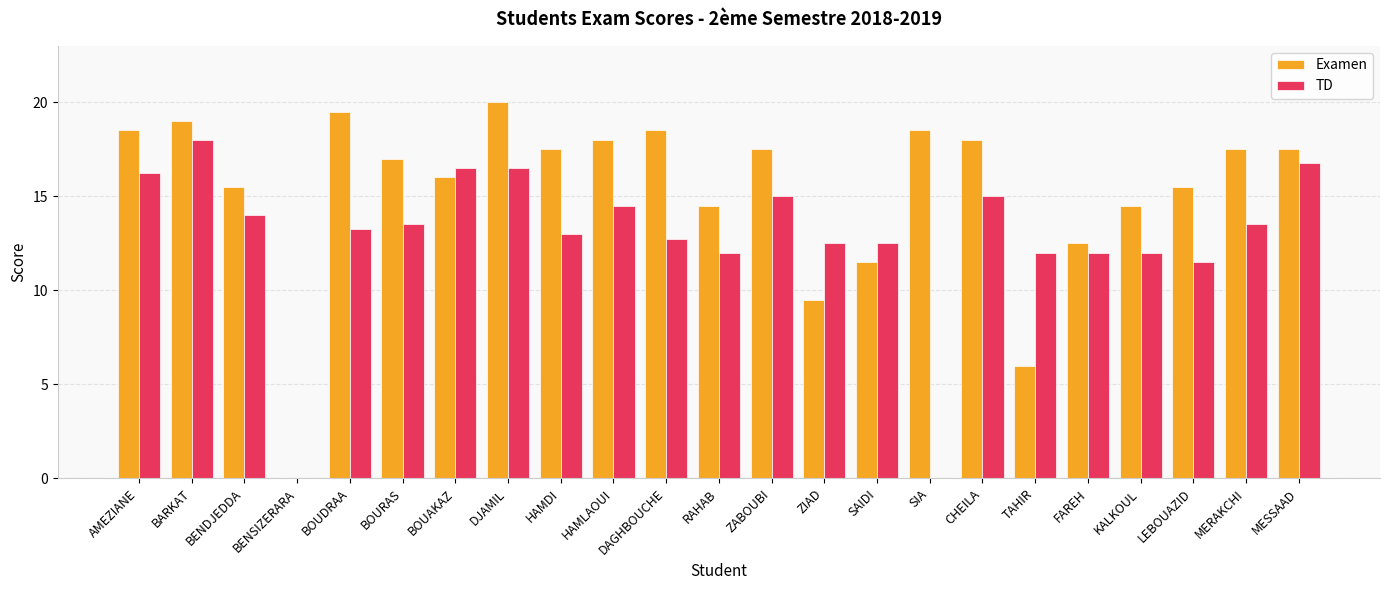

What is the average value of the Examen series?

15.3